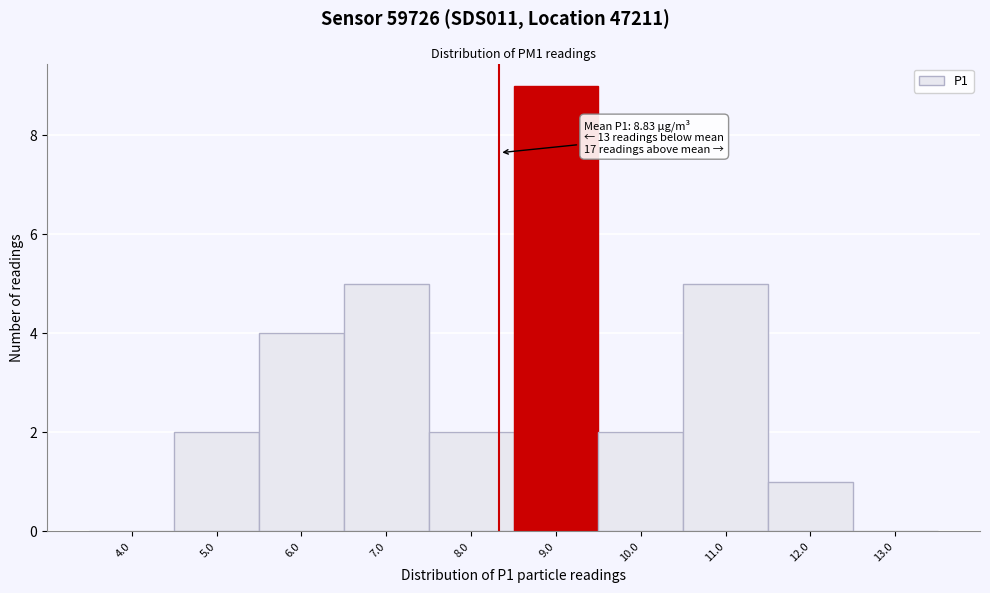

Reading right to left, extract all data points from this chart.

13.0=0	12.0=1	11.0=5	10.0=2	9.0=9	8.0=2	7.0=5	6.0=4	5.0=2	4.0=0